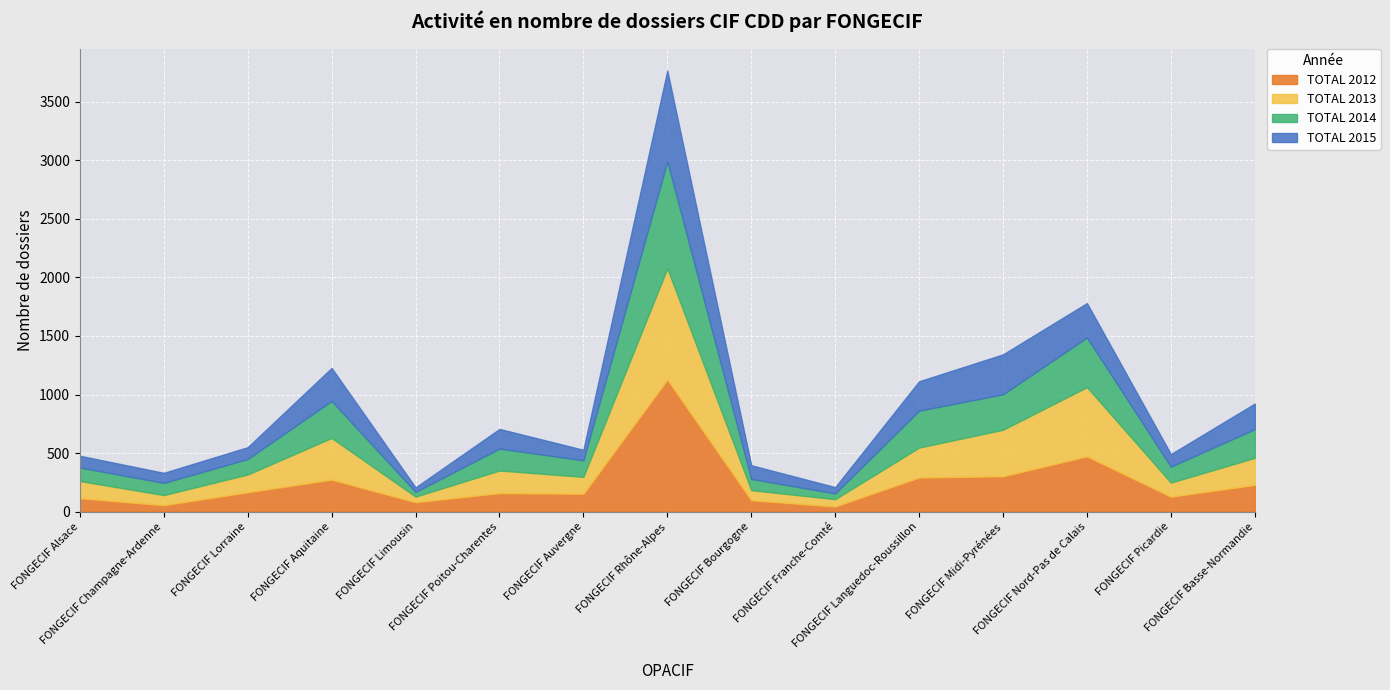

Reading left to right, transcribe all the data shown in this chart.

TOTAL 2012: 114	55	165	273	80	158	152	1128	97	44	291	302	472	127	228
TOTAL 2013: 147	86	152	356	48	193	145	950	86	62	256	397	591	121	231
TOTAL 2014: 116	104	132	316	40	187	141	914	96	49	315	303	424	136	245
TOTAL 2015: 100	86	101	282	39	168	90	775	117	54	251	341	294	107	219